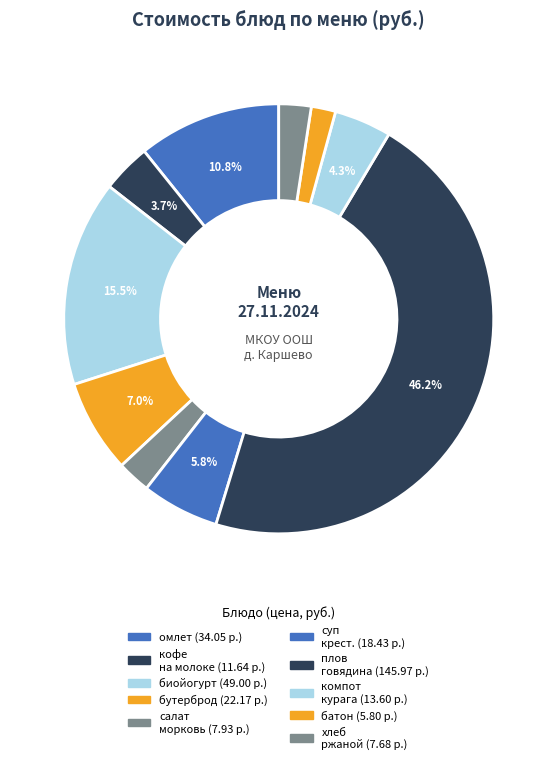

To the nearest percent, what is the difference between the largest and smallest slice percentages?

44%